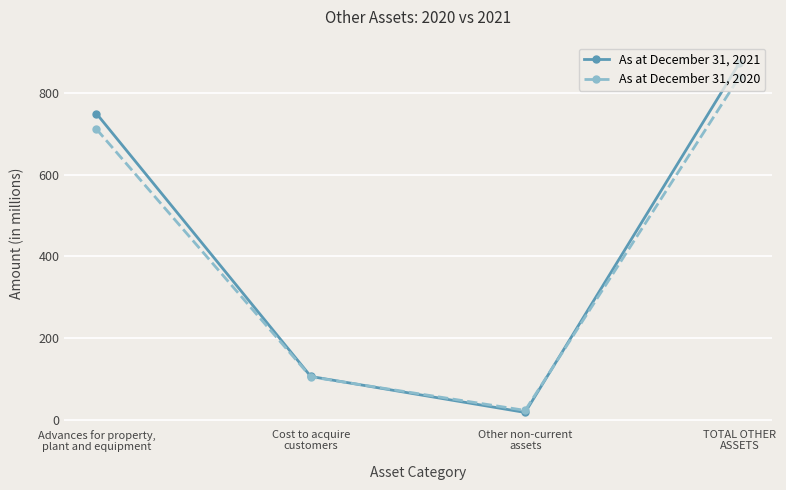

What is the greatest value displayed?

873